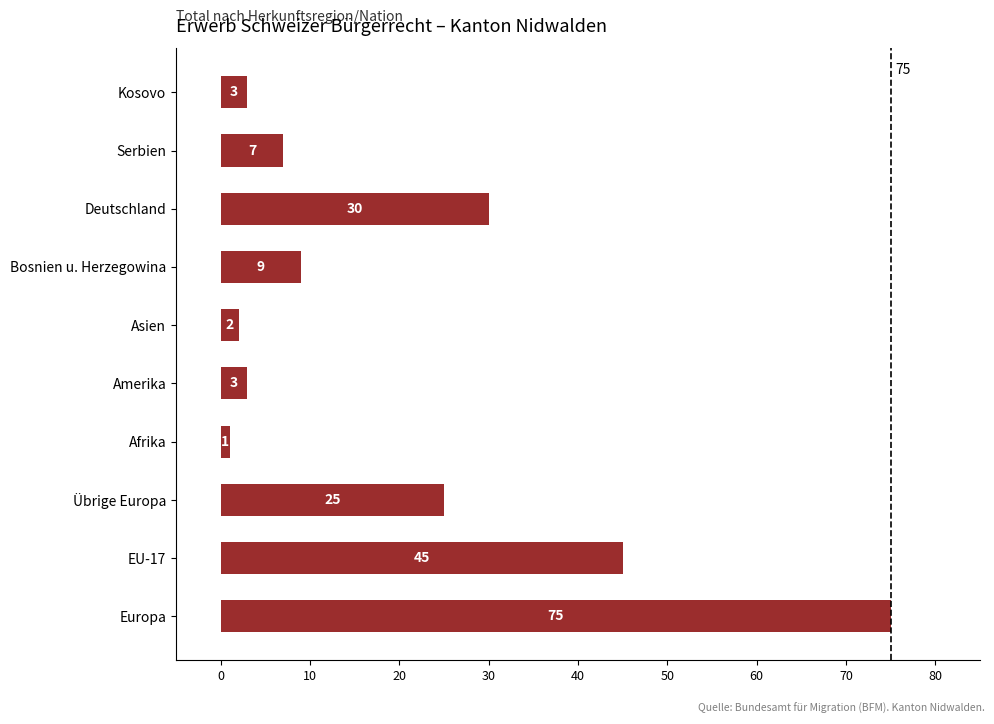

Does the chart contain any negative values?

No